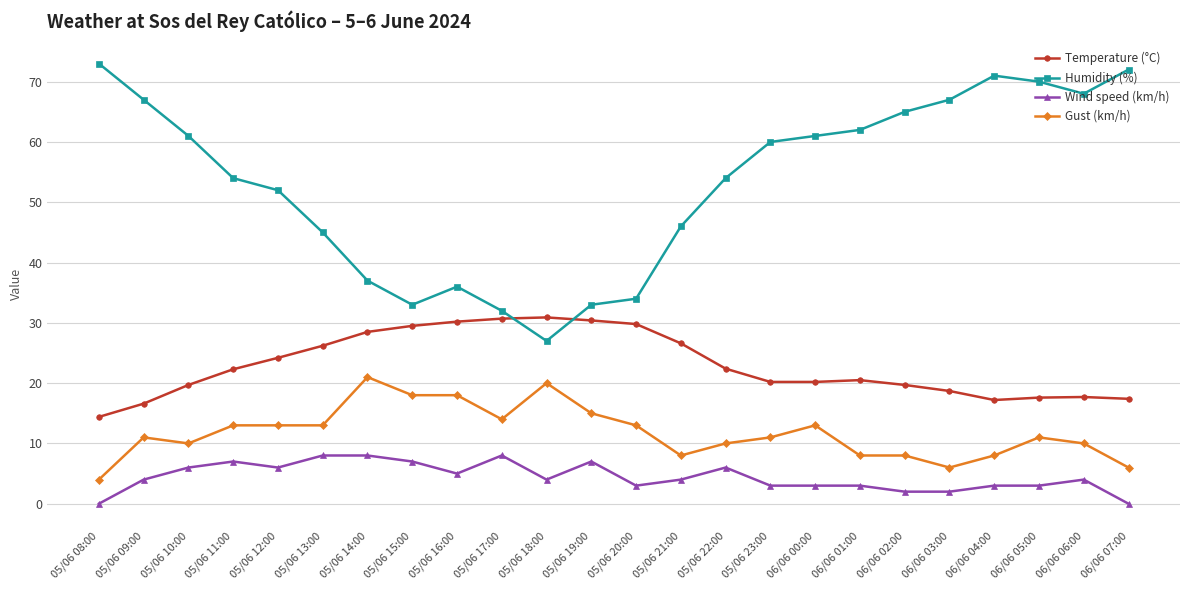

How many data points in Temperature (°C) are above 22?

12